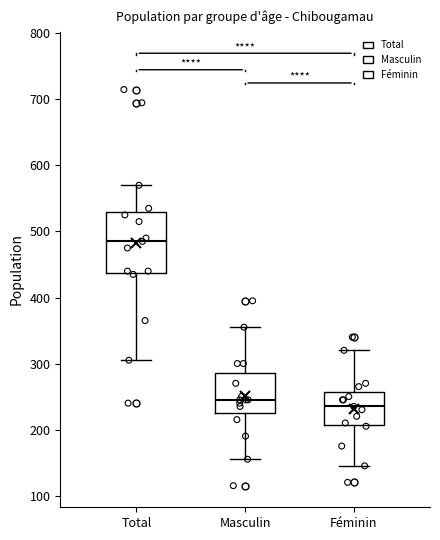

Which box has the lowest median line?

Féminin